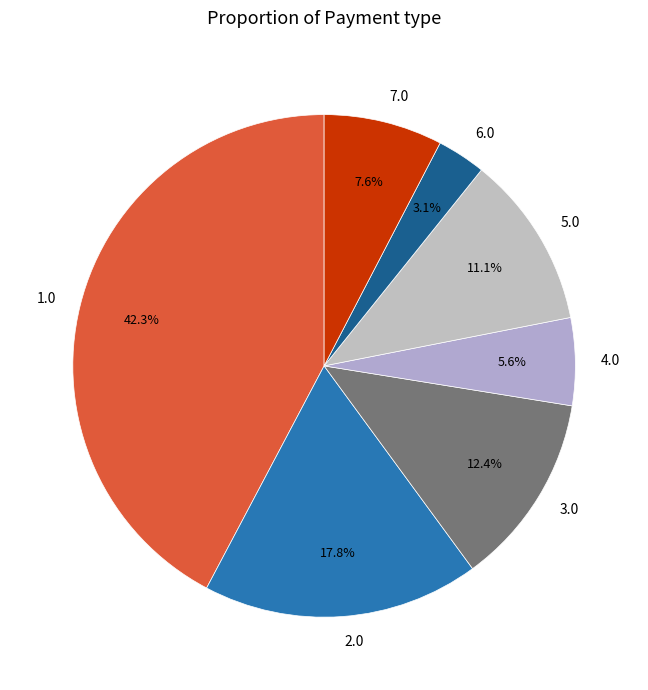

To the nearest percent, what is the difference between the largest and smallest slice percentages?

39%